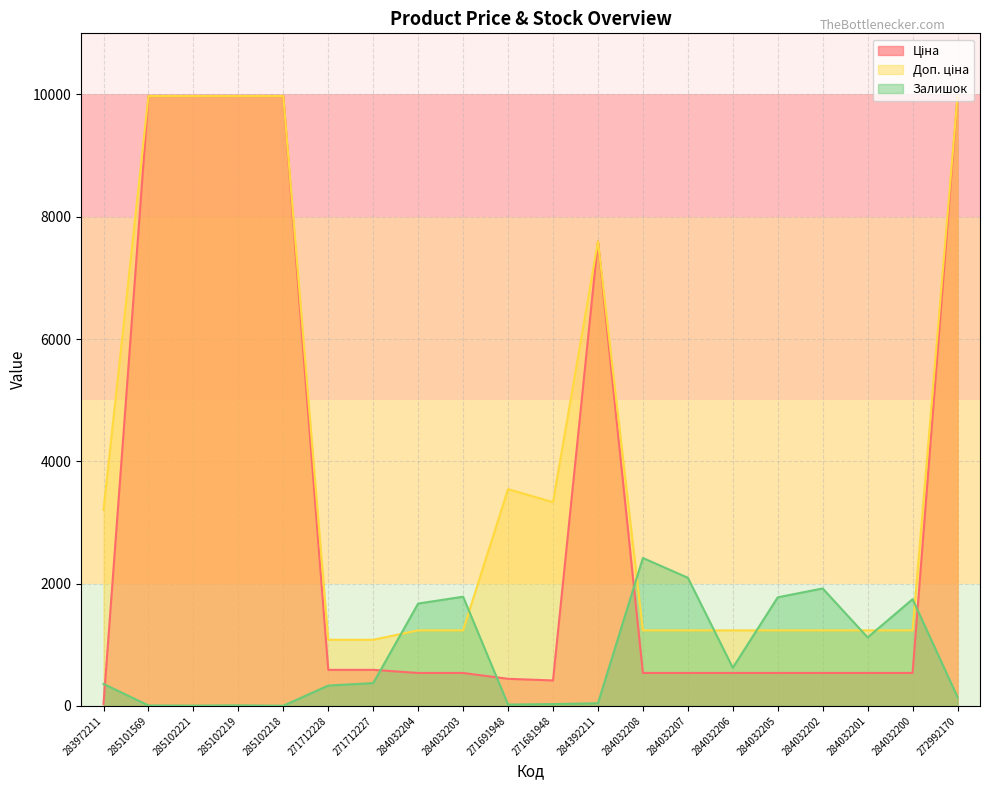

Rank the series by their maximum value, from lowest to highest.

Залишок, Ціна, Доп. ціна